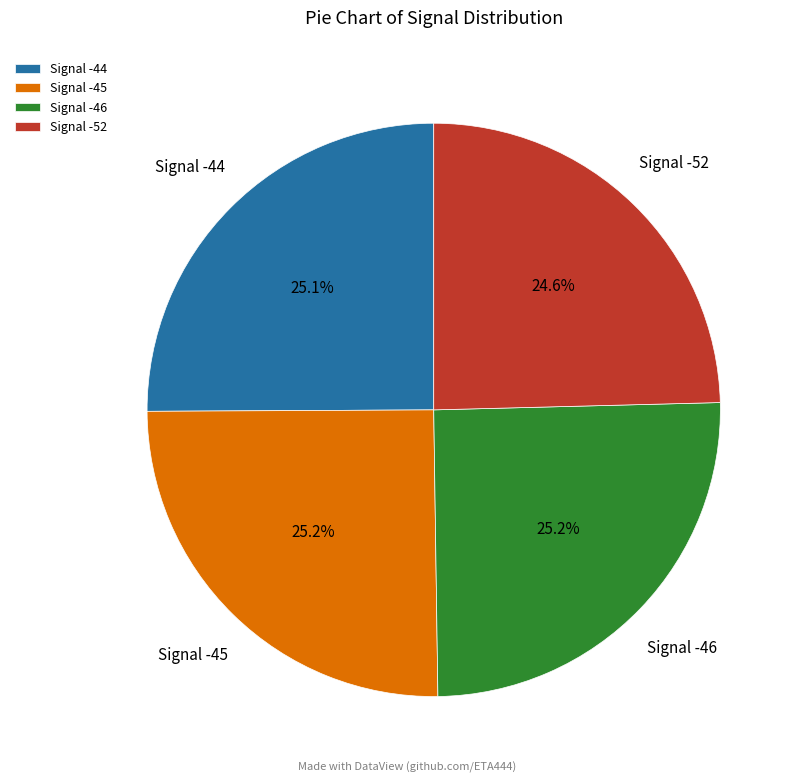

Is there a majority slice in this chart?

No